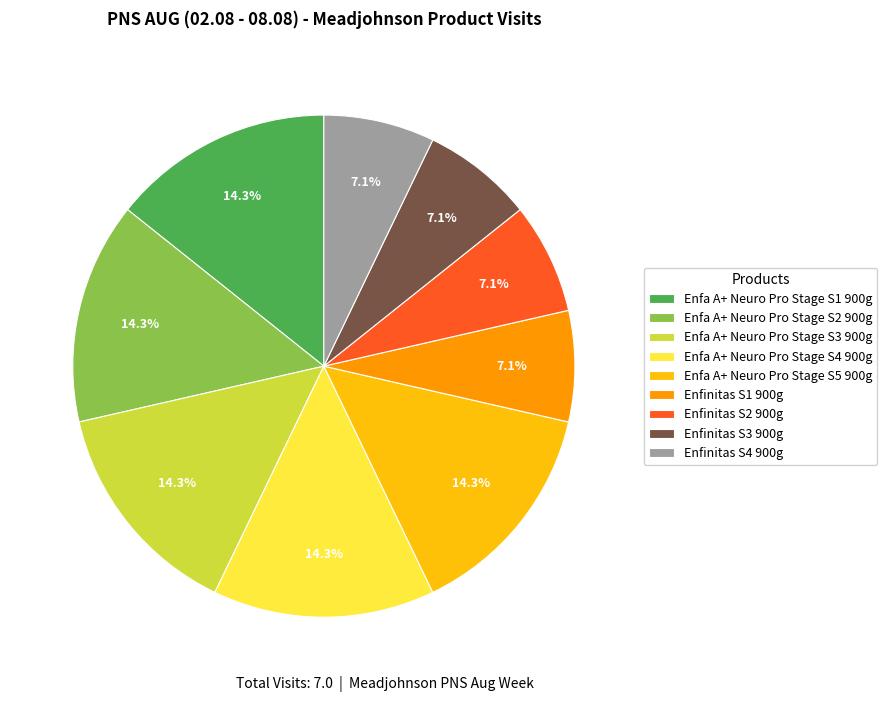

To the nearest percent, what is the average slice percentage?

11%